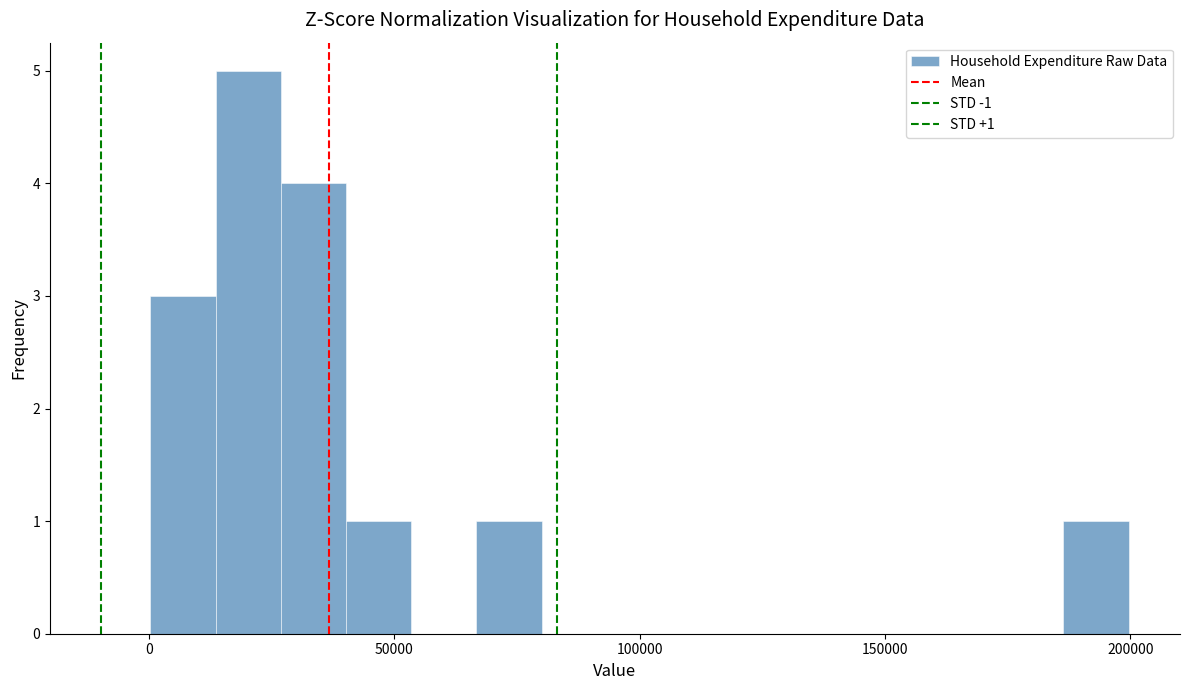

Around what value on the x-axis is the tallest bar? Give the approximate position of its centre, as read against the axis.

20000